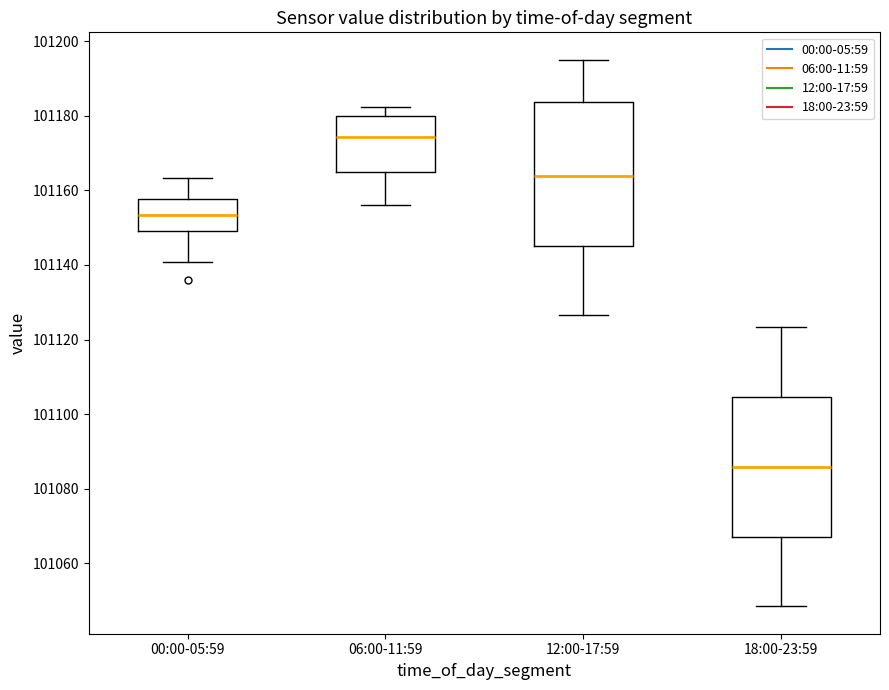

Where does the median line of the box for 06:00-11:59 sit on the y-axis? The values are not printed on the chart, so give them approximately, as read against the axis.

101174